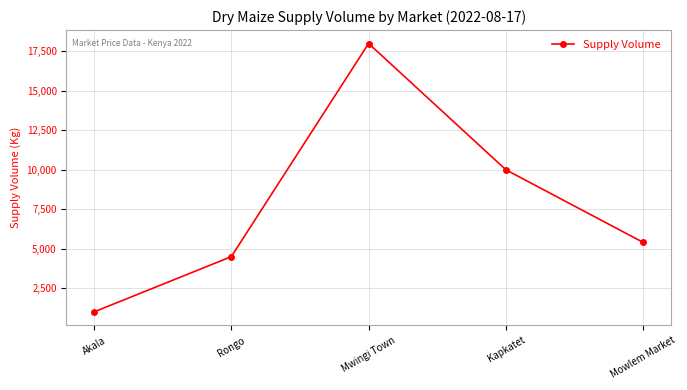

What is the greatest value displayed?

18000